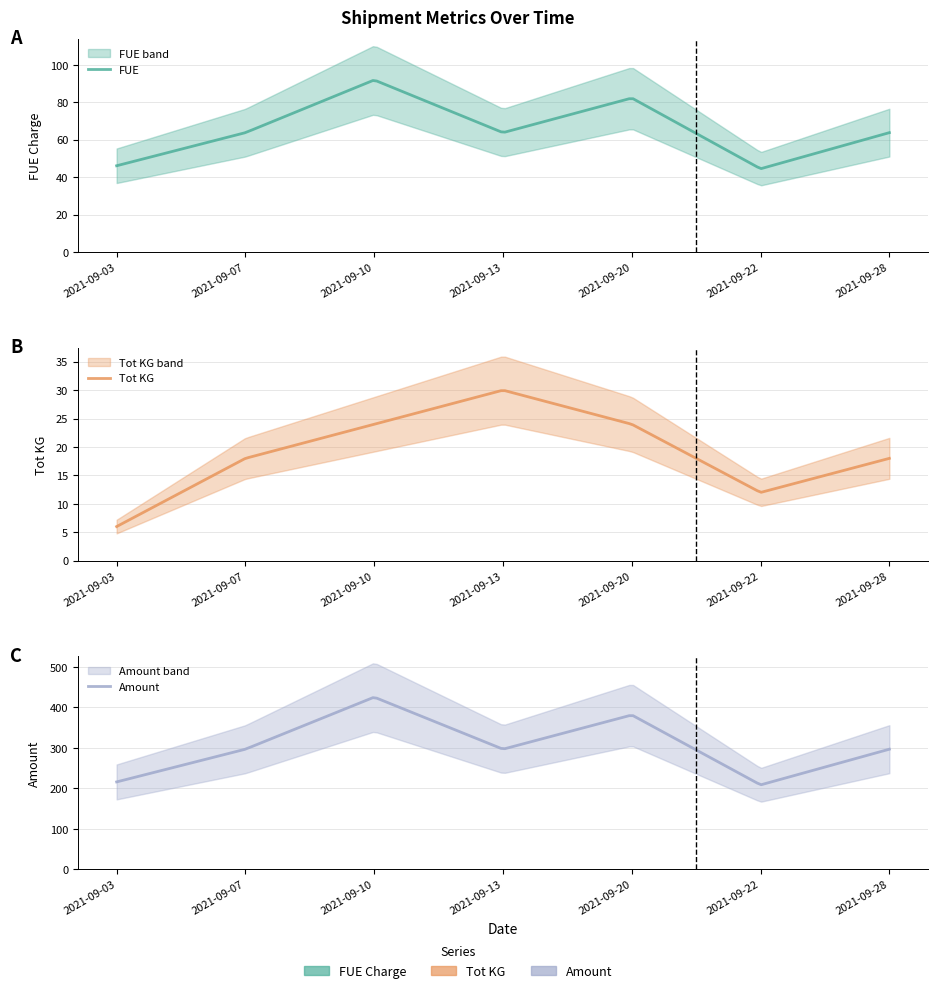

What is the minimum value for Tot KG?

6.0